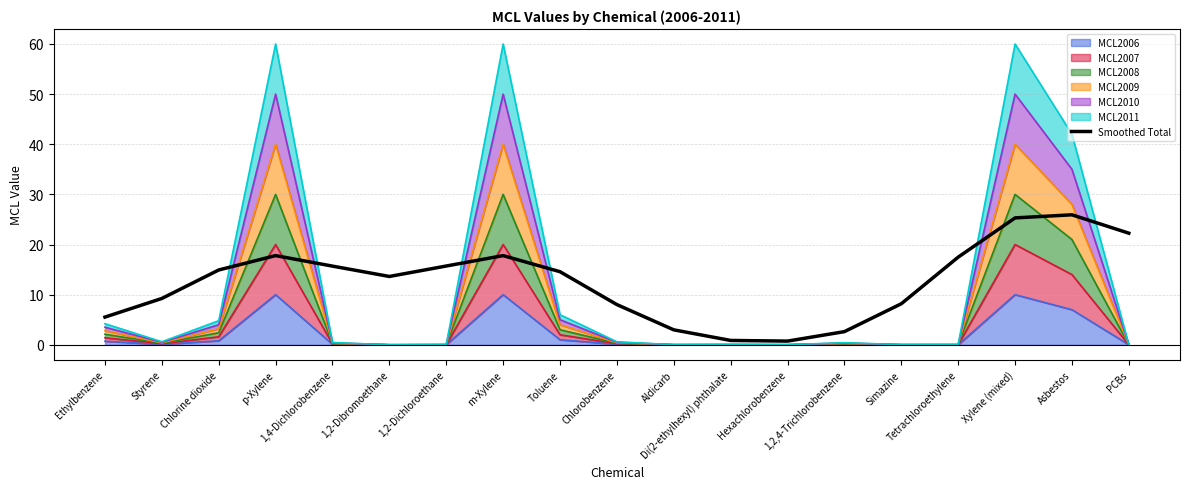

What is the change in value from Chlorobenzene to Di(2-ethylhexyl) phthalate?

-7.2